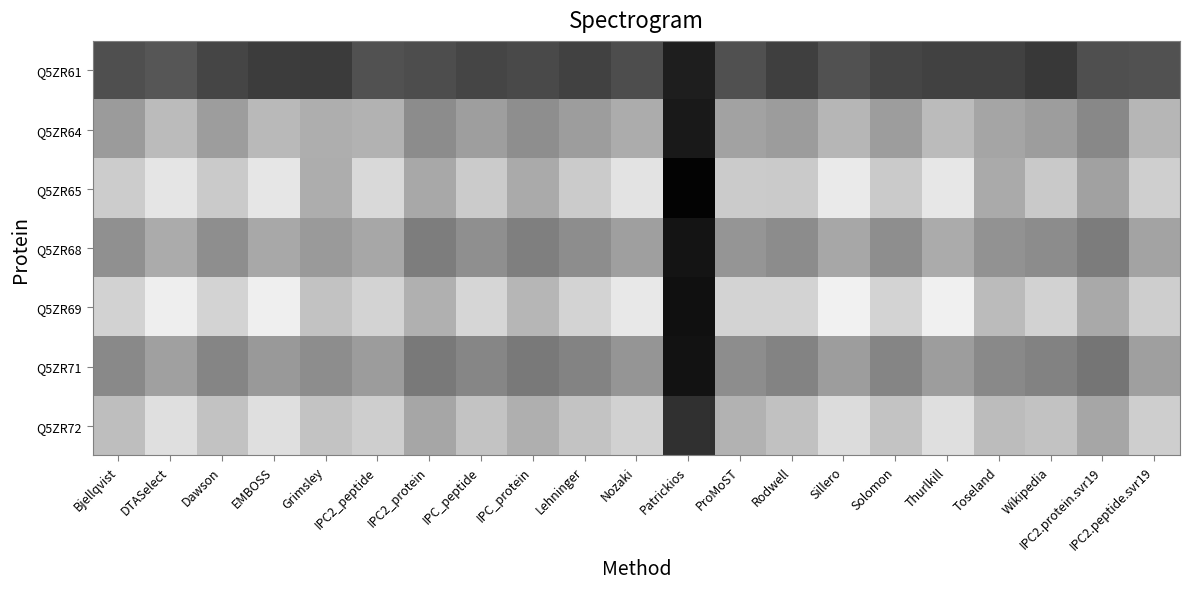

What is the minimum value shown in the chart?

4.0